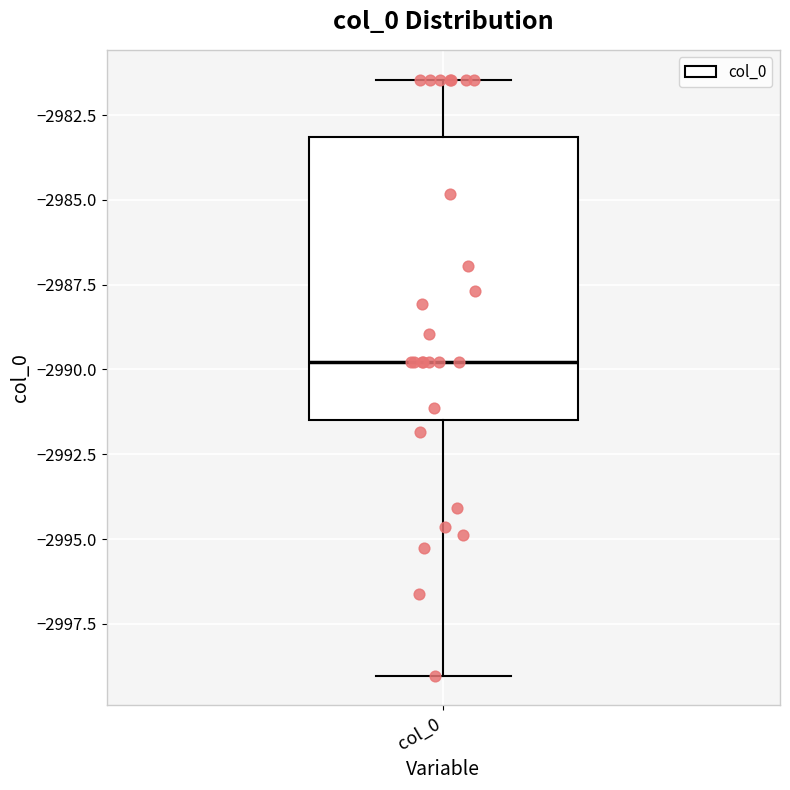

Read this box plot against the y-axis: the position of the median line, the range covered by the box, and the ends of both whiskers. The values are not printed on the chart, so give them approximately, as read against the axis.

median -2990.0, box -2991.5 to -2983.0, whiskers -2999.0 to -2981.5